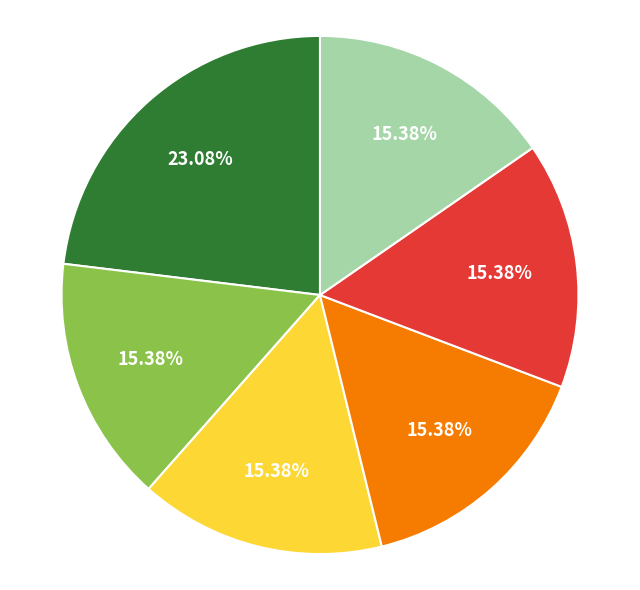

Is there any slice that represents more than half of the pie?

No